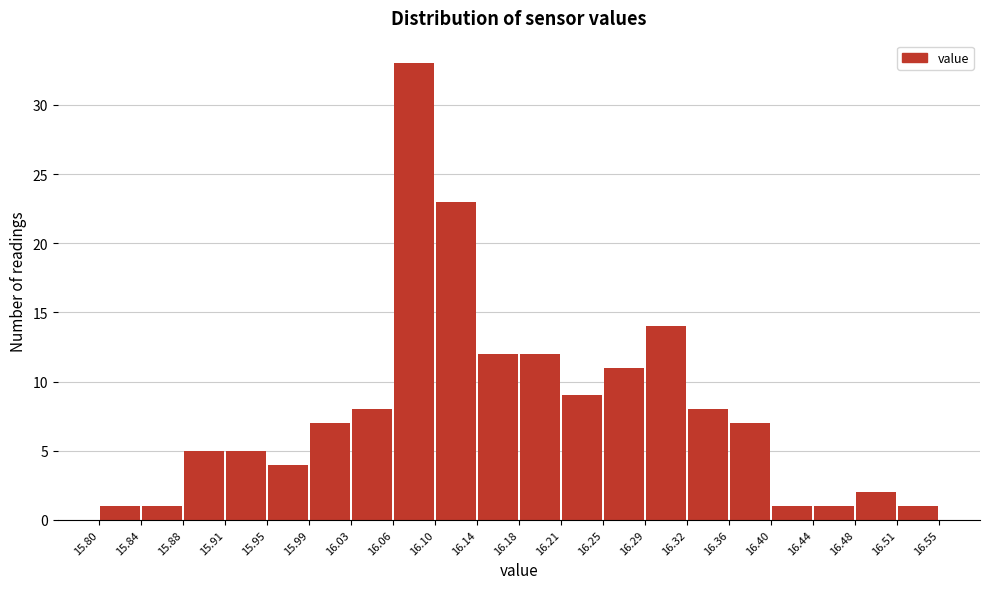

Reading left to right, list every bar in this chart as the range it spans on the x-axis followed by its height. The values are not printed on the chart, so give them approximately, as read against the axis.

15.80 to 15.84: 1
15.84 to 15.88: 1
15.88 to 15.91: 5
15.91 to 15.95: 5
15.95 to 15.99: 4
15.99 to 16.03: 7
16.03 to 16.06: 8
16.06 to 16.10: 33
16.10 to 16.14: 23
16.14 to 16.18: 12
16.18 to 16.21: 12
16.21 to 16.25: 9
16.25 to 16.29: 11
16.29 to 16.32: 14
16.32 to 16.36: 8
16.36 to 16.40: 7
16.40 to 16.44: 1
16.44 to 16.48: 1
16.48 to 16.51: 2
16.51 to 16.55: 1